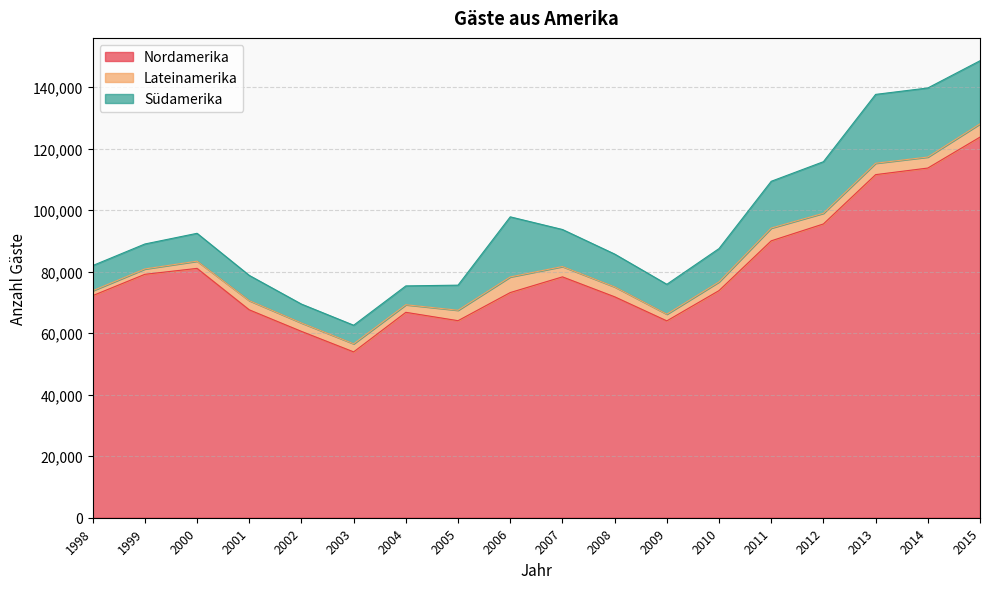

True or false: Lateinamerika and Südamerika cross at least once.

False